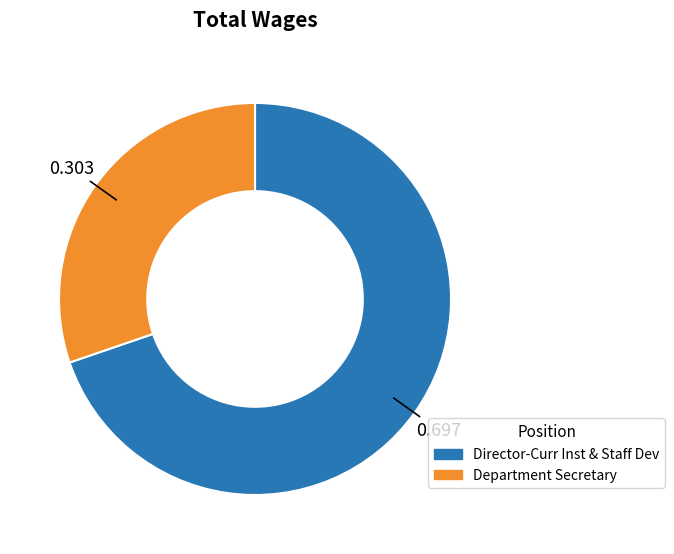

Is there a majority slice in this chart?

Yes